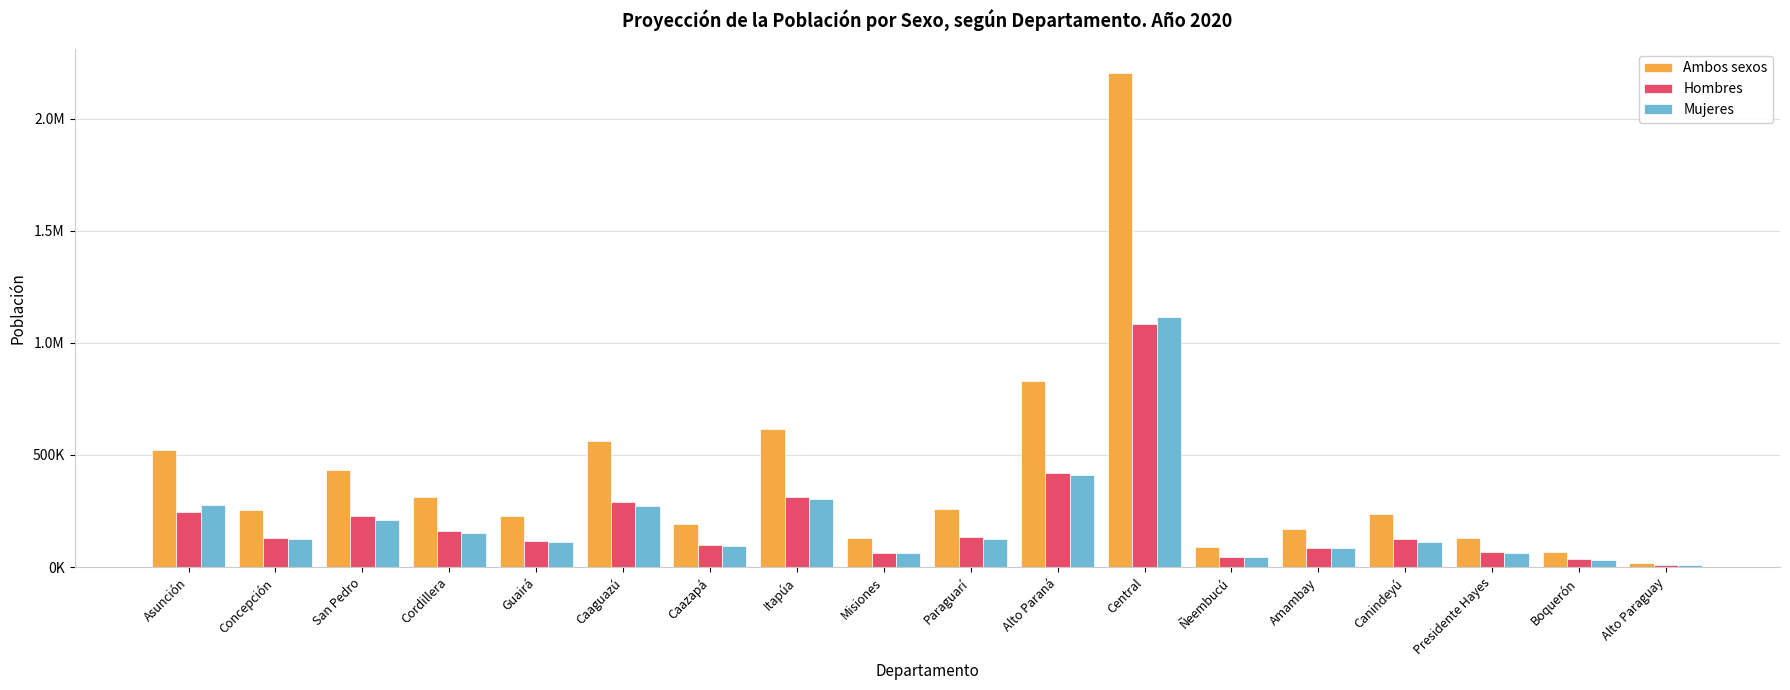

What are all the series names shown in the legend?

Ambos sexos, Hombres, Mujeres